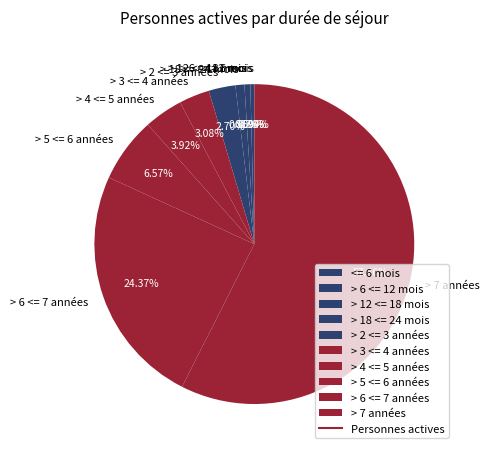

What percentage is the > 3 <= 4 années slice, to the nearest percent?

3%